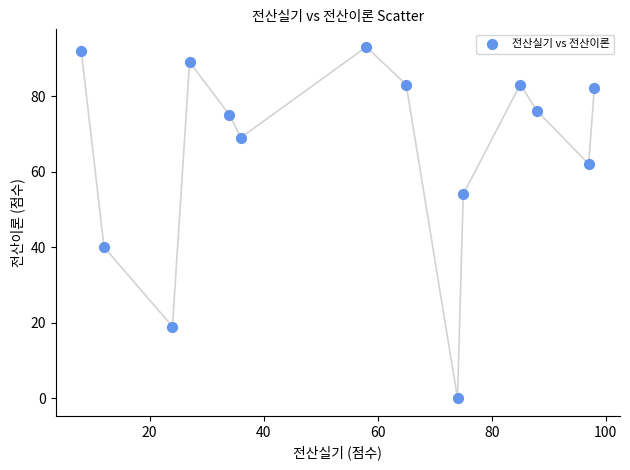

What is the range of X values (max minus min)?

90